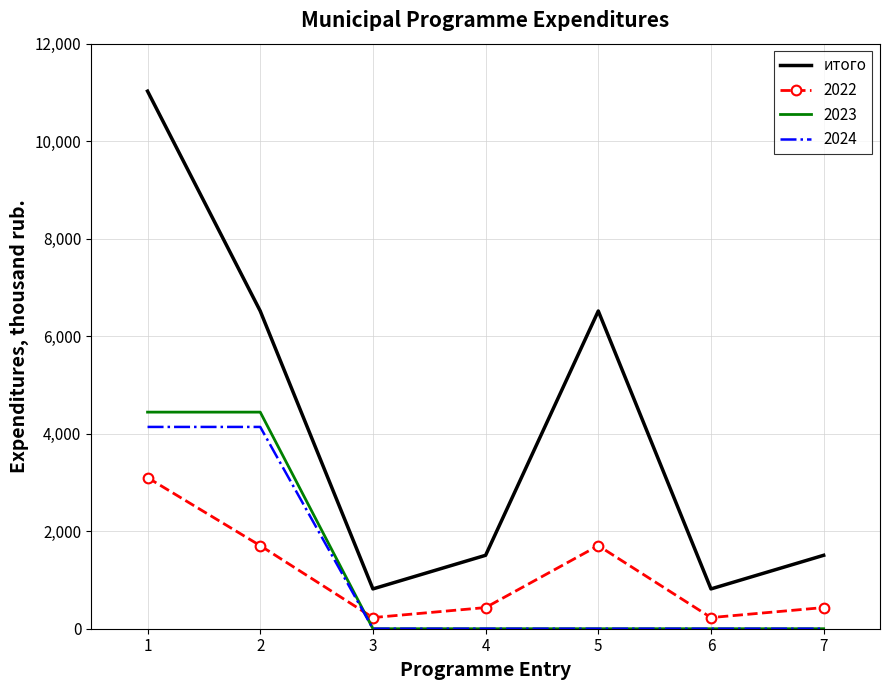

What is the maximum value shown in the chart?

11025.8